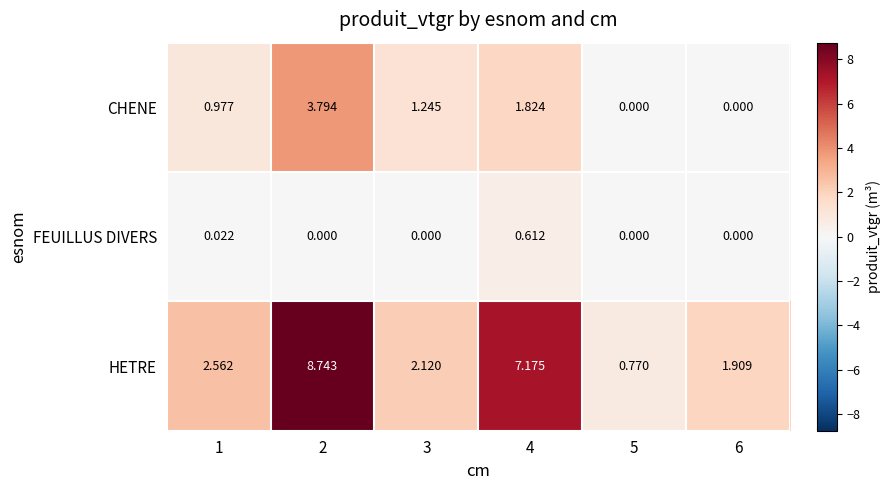

How many categories are shown in the chart?

6